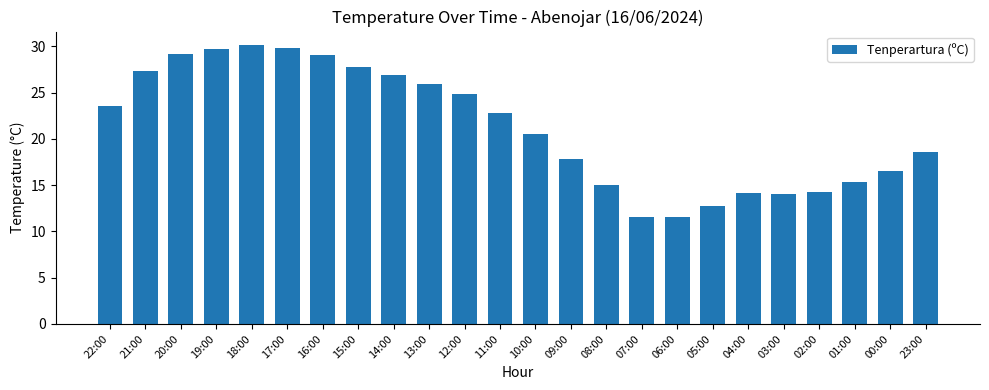

What is the change in value from 20:00 to 01:00?

-13.9